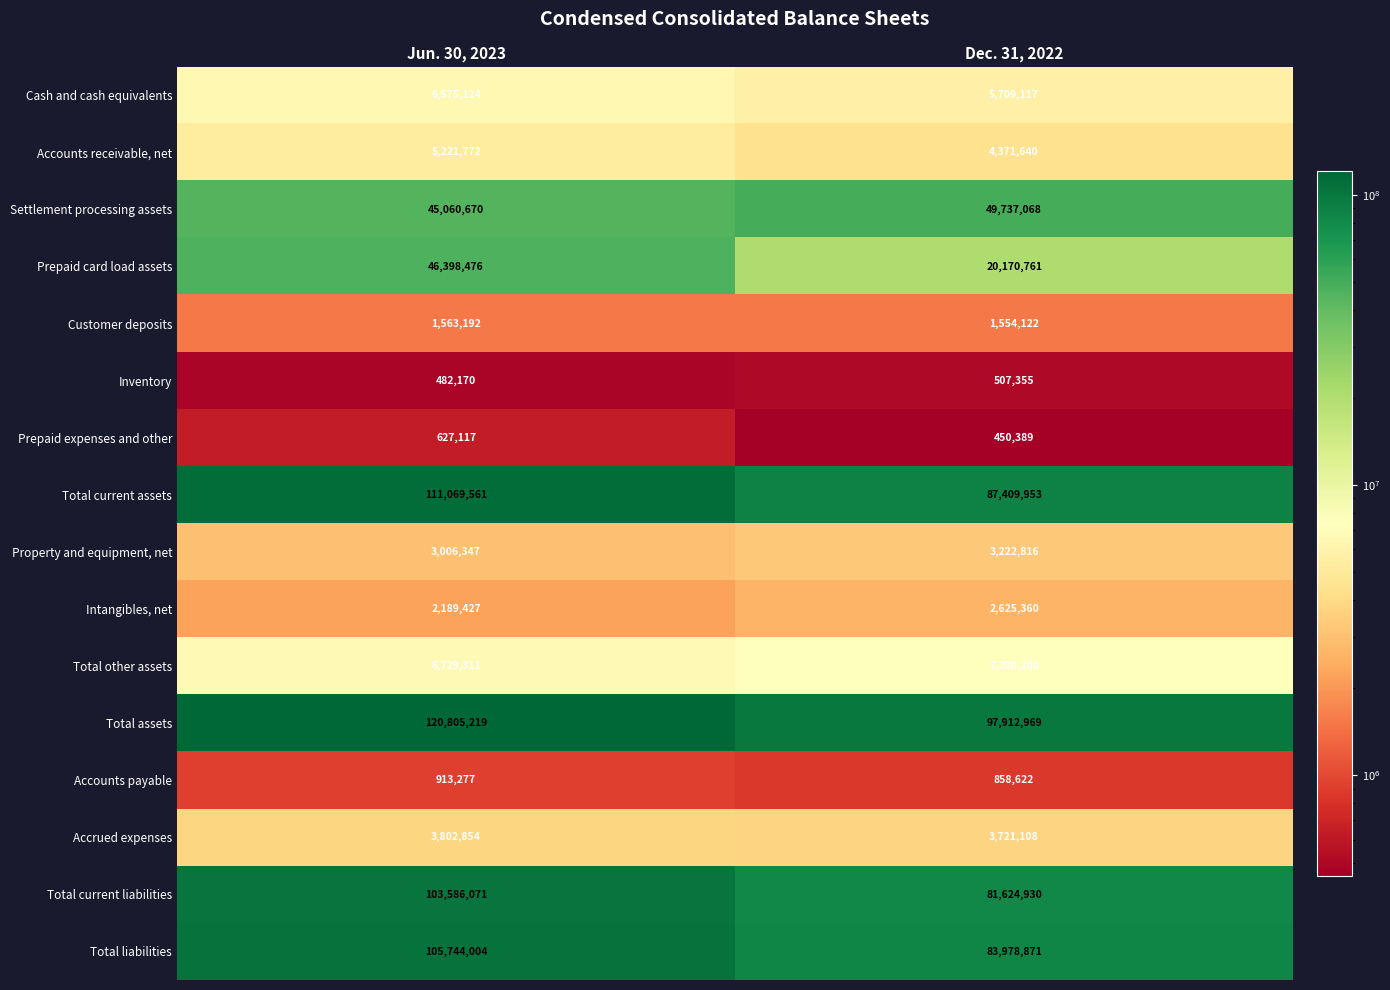

The Total liabilities series shows 177743367 at Jun. 30, 2023. True or false?

False